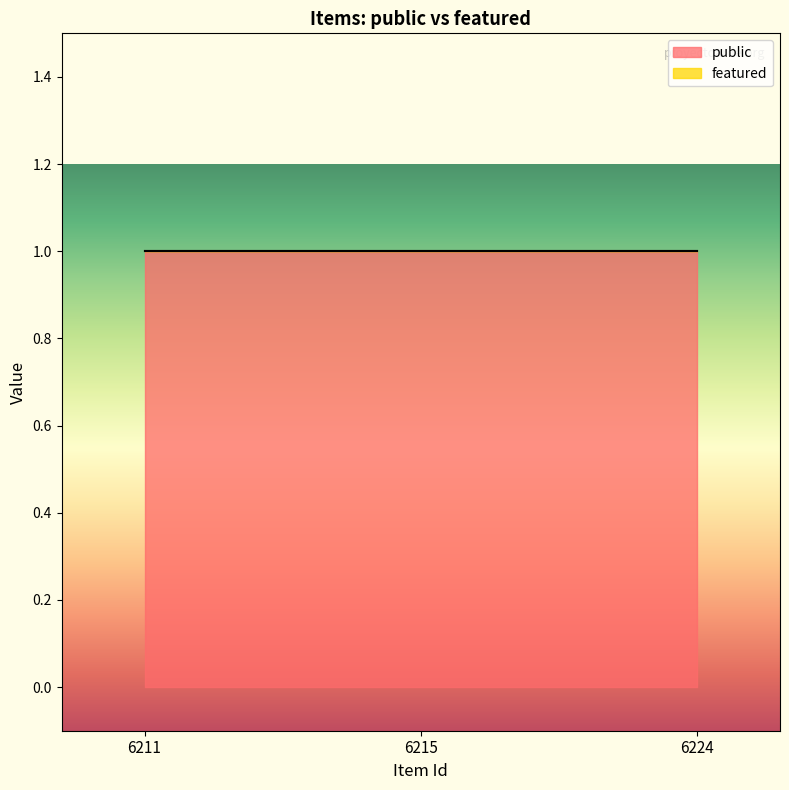

Which series has the largest range (max minus min)?

public